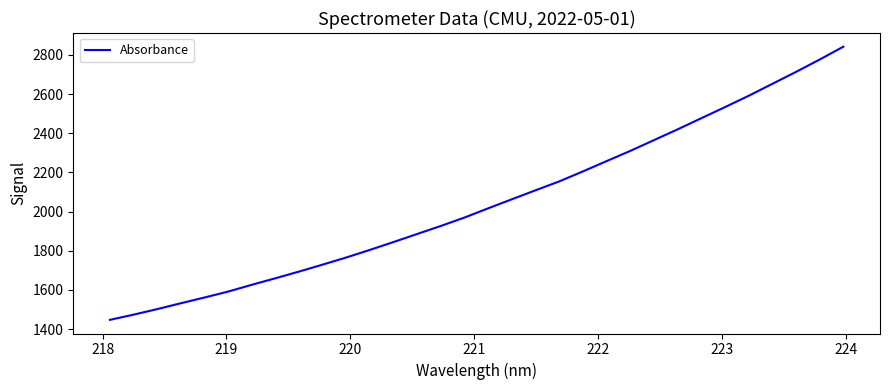

How many lines are shown in the chart?

1